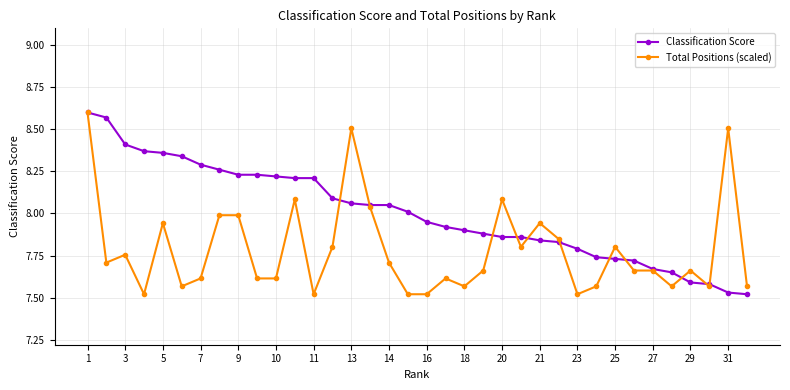

True or false: Total Positions (scaled) has more than 2 points higher than both neighbors.

True